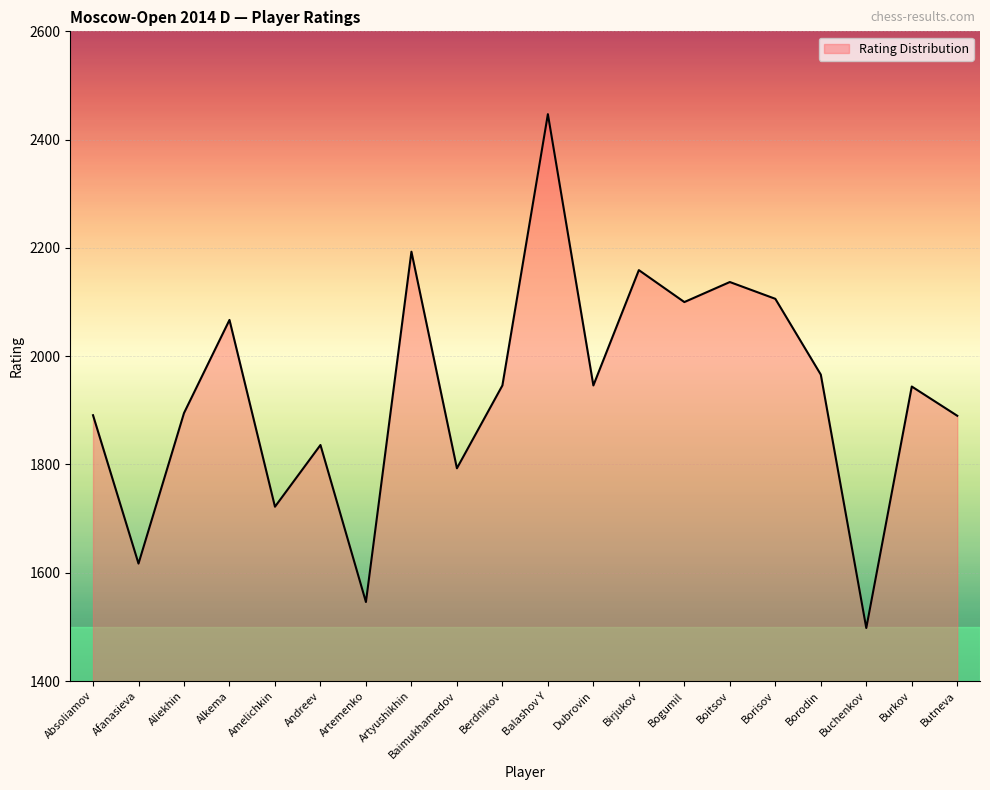

What is the maximum value shown in the chart?

2447